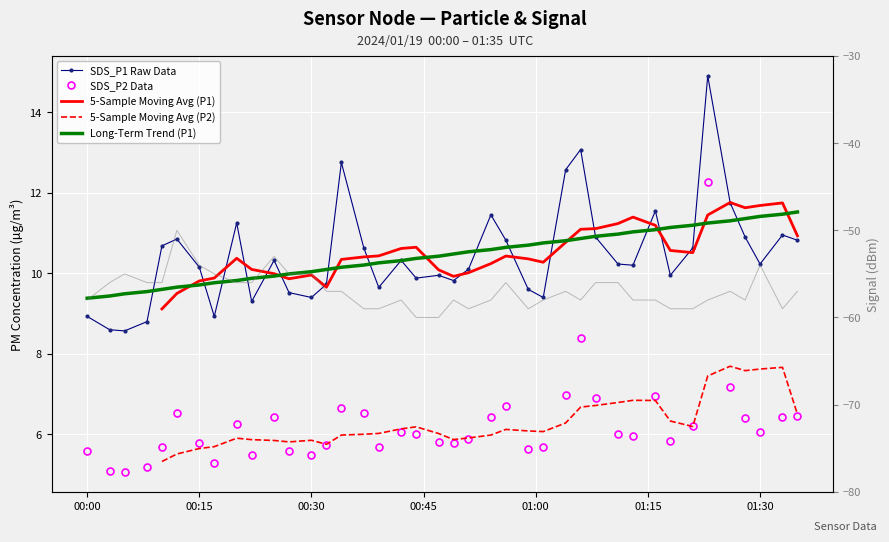

How many lines are shown in the chart?

6